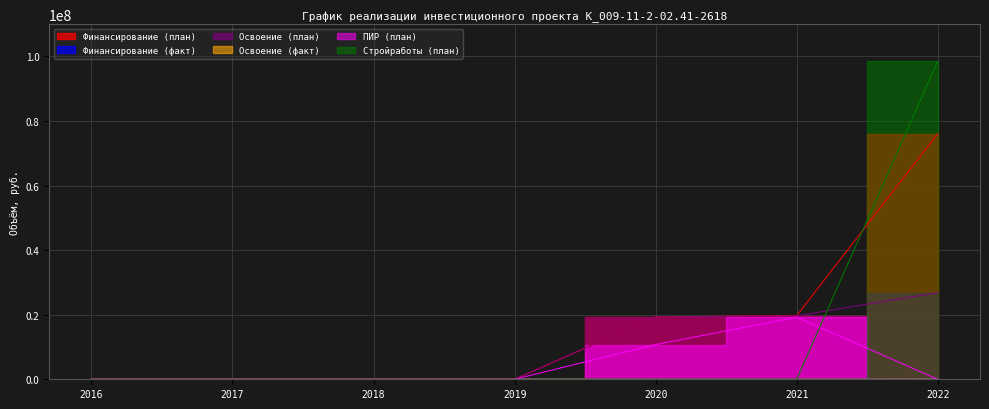

Is it true that Освоение (план) equals 19309367 at 2020?

True